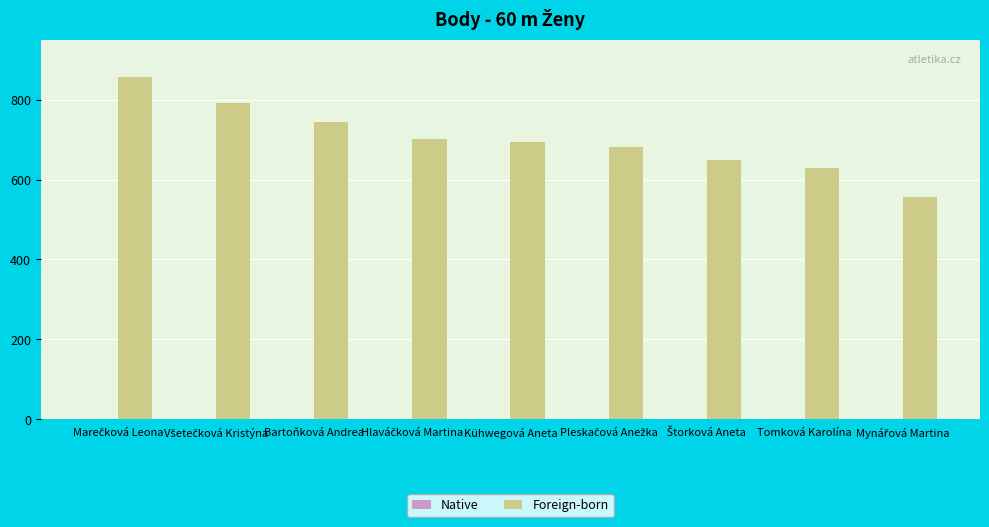

Does the chart contain stacked bars?

No